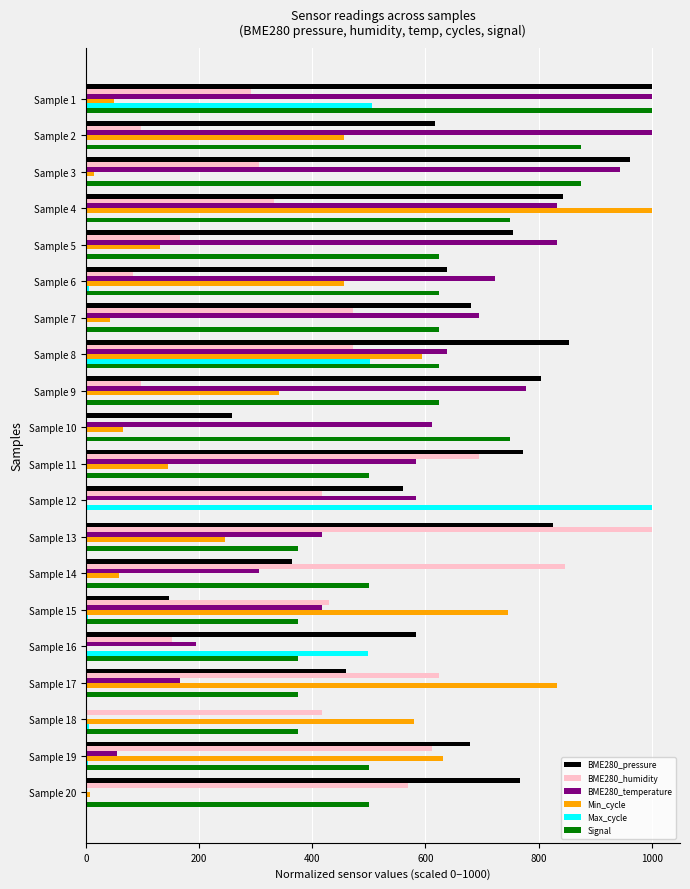

What is the total value across all series at Sample 16?

1804.6